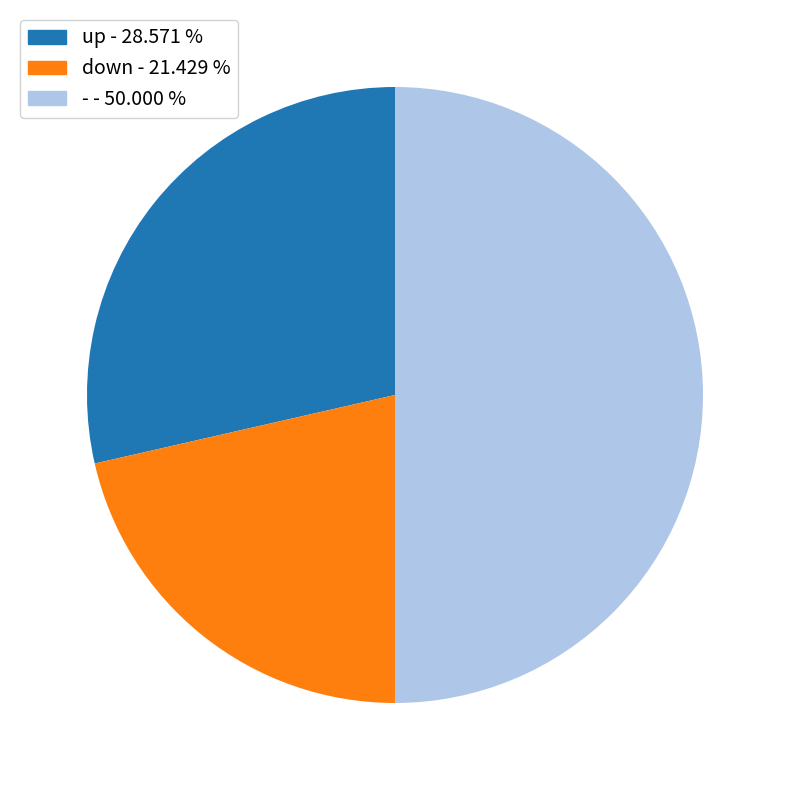

How many slices are in this pie chart?

3